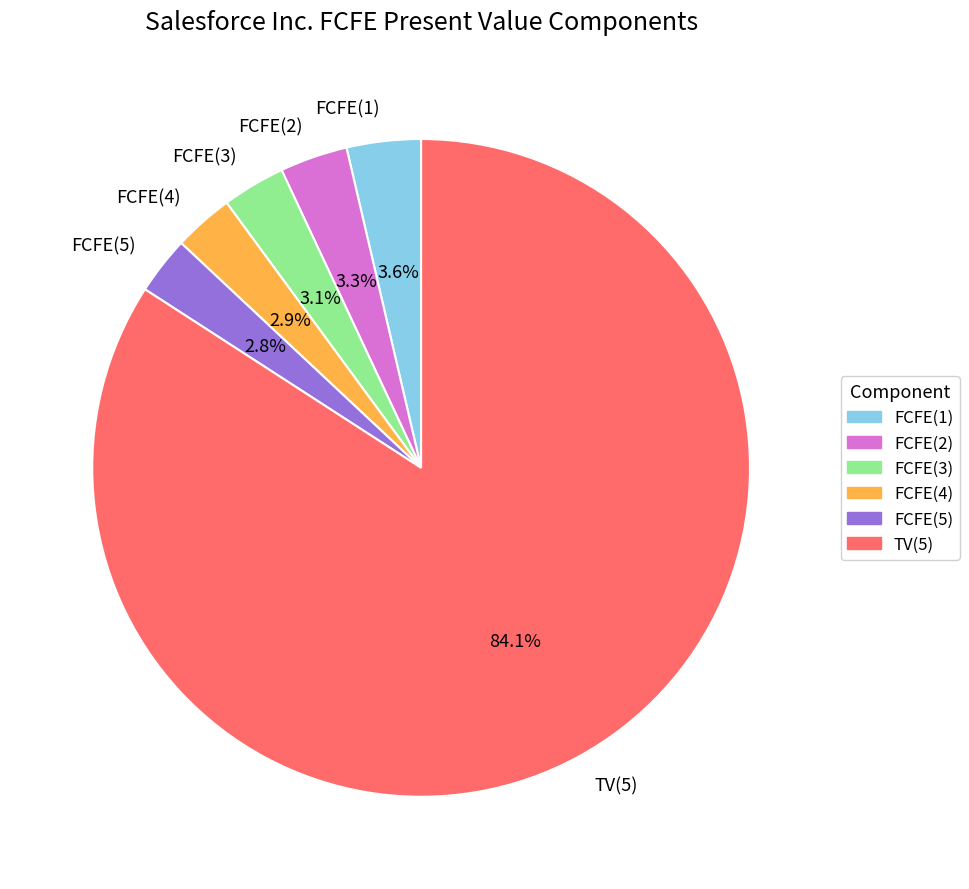

Between FCFE(4) and TV(5), which is larger?

TV(5)